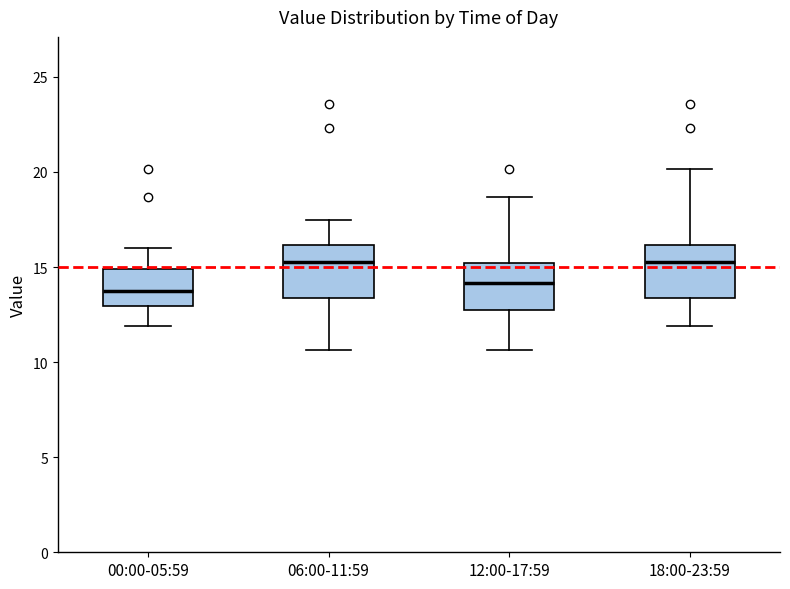

Reading left to right, transcribe this box plot: for each box, give where its median line is, the range the box spans, and where its two whiskers end, as read against the y-axis. The values are not printed on the chart, so give them approximately, as read against the axis.

00:00-05:59: median 14.0, box 13.0 to 15.0, whiskers 12.0 to 16.0
06:00-11:59: median 15.5, box 13.5 to 16.0, whiskers 10.5 to 17.5
12:00-17:59: median 14.0, box 12.5 to 15.0, whiskers 10.5 to 18.5
18:00-23:59: median 15.5, box 13.5 to 16.0, whiskers 12.0 to 20.0